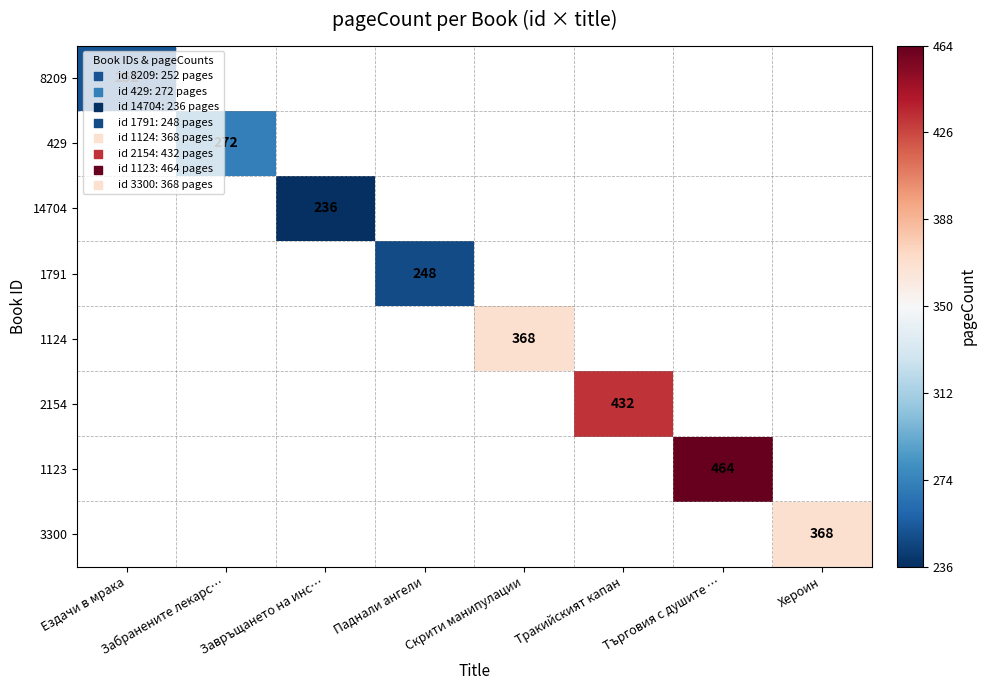

True or false: 8209 has a value of 252 at Ездачи в мрака.

True